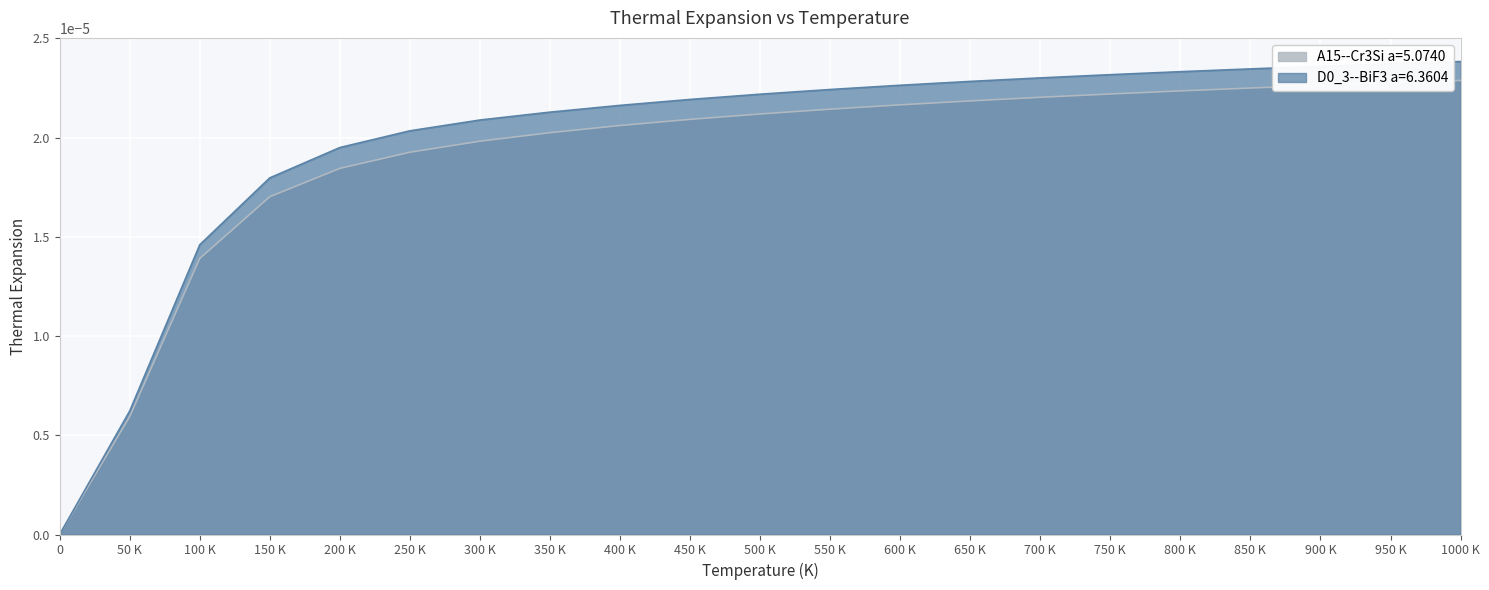

Rank the series by their average value, from lowest to highest.

A15--Cr3Si a=5.0740, D0_3--BiF3 a=6.3604